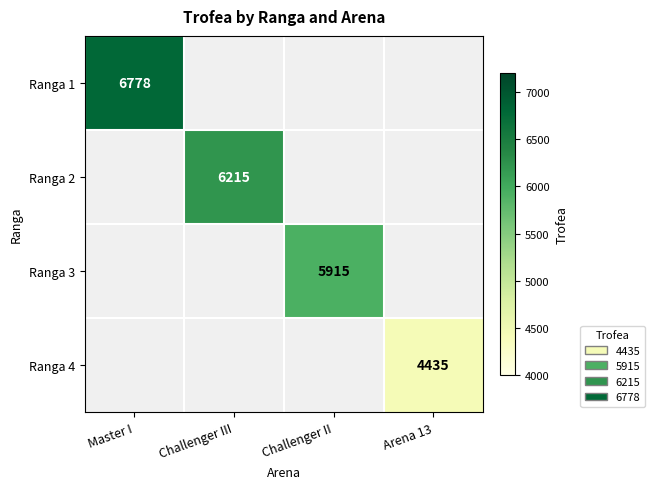

Is the value of Ranga 4 at Arena 13 greater than the value of Ranga 2 at Challenger III?

No